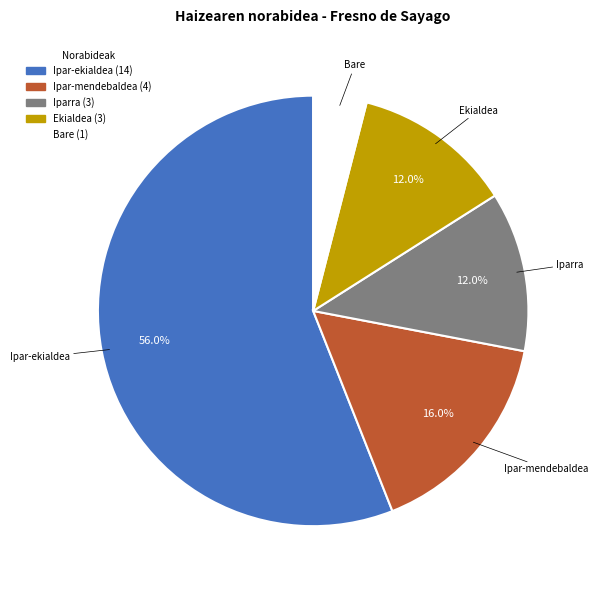

To the nearest percent, what portion does Ekialdea represent?

12%